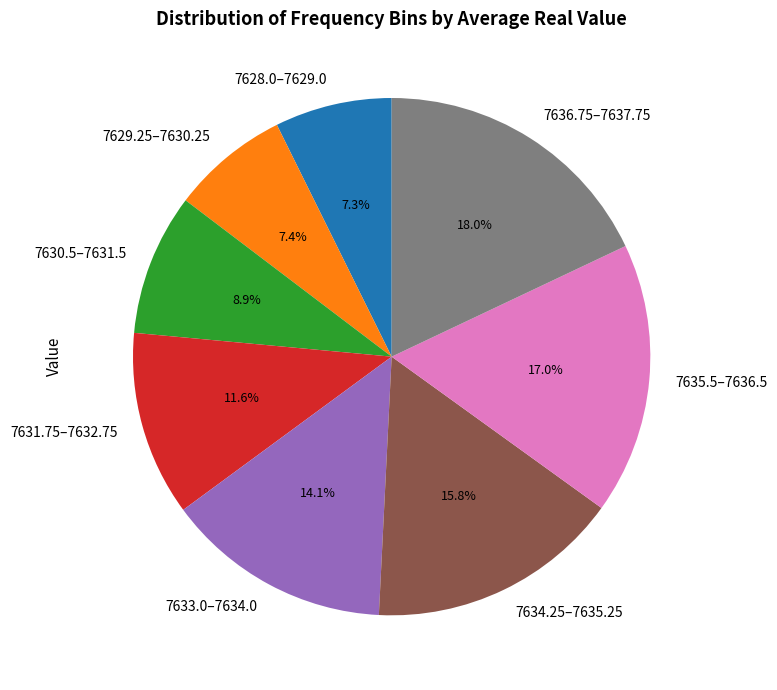

Which slice is the largest?

7636.75–7637.75